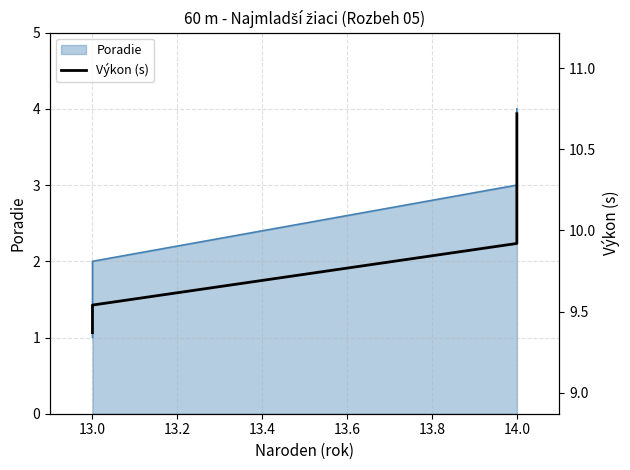

What is the greatest value displayed?

10.7